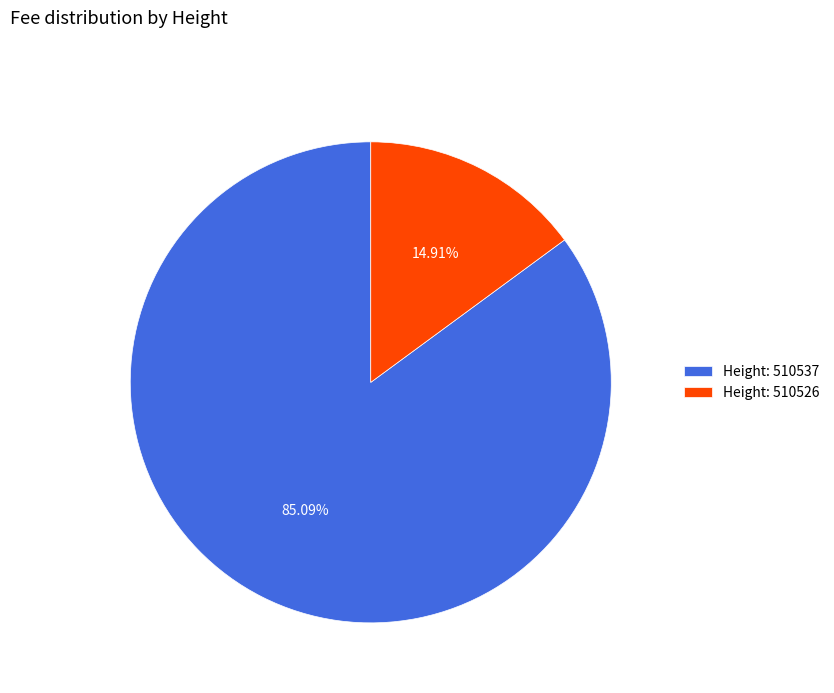

Is there any slice that represents more than half of the pie?

Yes